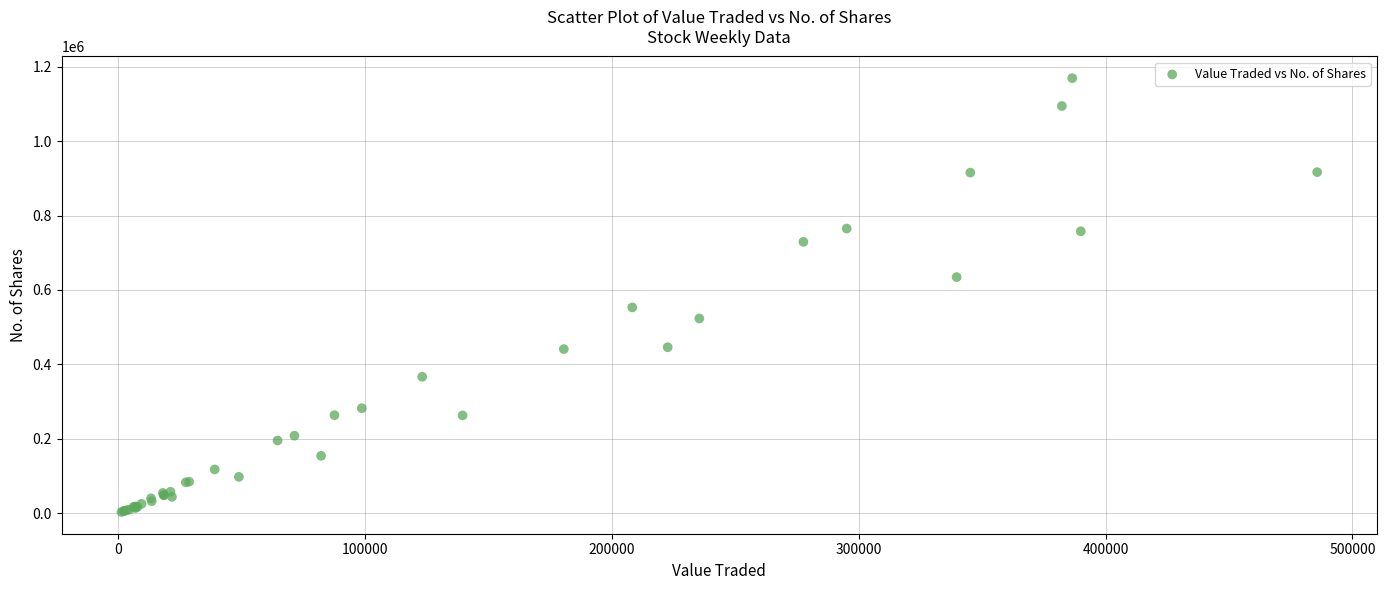

What Y value in the scatter plot is closest to 586142?

552999